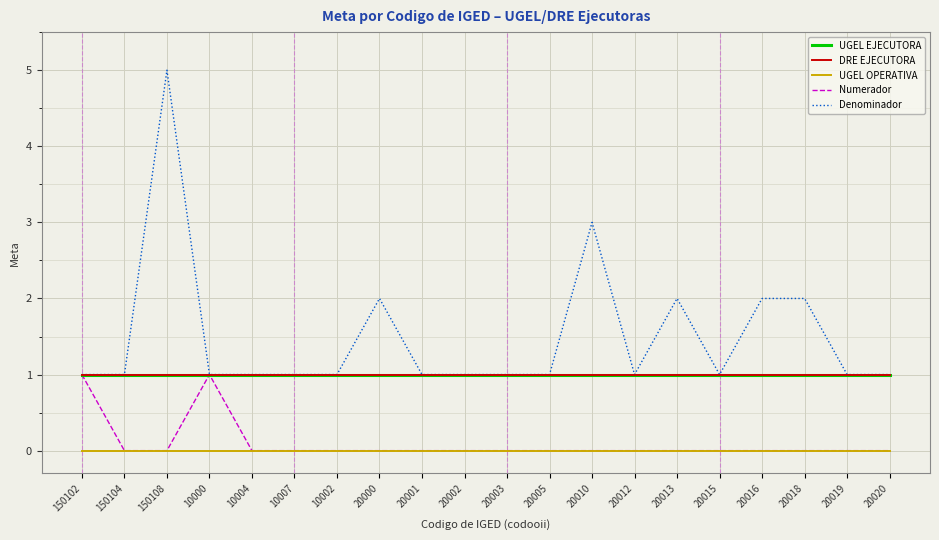

Reading right to left, what are all the values shown in this chart?

UGEL EJECUTORA: 20020=1	20019=1	20018=1	20016=1	20015=1	20013=1	20012=1	20010=1	20005=1	20003=1	20002=1	20001=1	20000=1	10002=1	10007=1	10004=1	10000=1	150108=1	150104=1	150102=1
DRE EJECUTORA: 20020=1	20019=1	20018=1	20016=1	20015=1	20013=1	20012=1	20010=1	20005=1	20003=1	20002=1	20001=1	20000=1	10002=1	10007=1	10004=1	10000=1	150108=1	150104=1	150102=1
UGEL OPERATIVA: 20020=0	20019=0	20018=0	20016=0	20015=0	20013=0	20012=0	20010=0	20005=0	20003=0	20002=0	20001=0	20000=0	10002=0	10007=0	10004=0	10000=0	150108=0	150104=0	150102=0
Numerador: 20020=0	20019=0	20018=0	20016=0	20015=0	20013=0	20012=0	20010=0	20005=0	20003=0	20002=0	20001=0	20000=0	10002=0	10007=0	10004=0	10000=1	150108=0	150104=0	150102=1
Denominador: 20020=1	20019=1	20018=2	20016=2	20015=1	20013=2	20012=1	20010=3	20005=1	20003=1	20002=1	20001=1	20000=2	10002=1	10007=1	10004=1	10000=1	150108=5	150104=1	150102=1